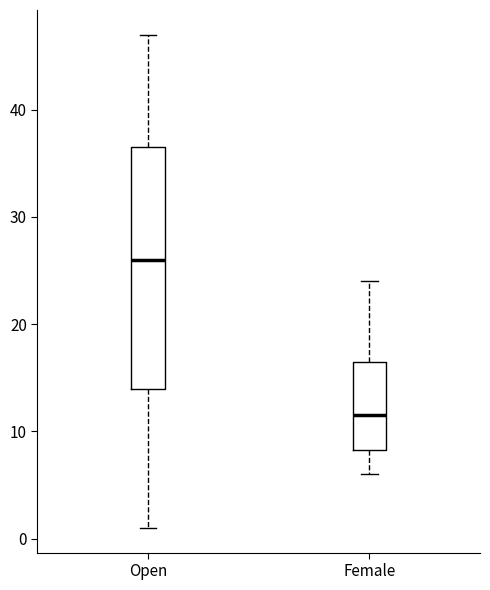

Which box's median line is the highest?

Open